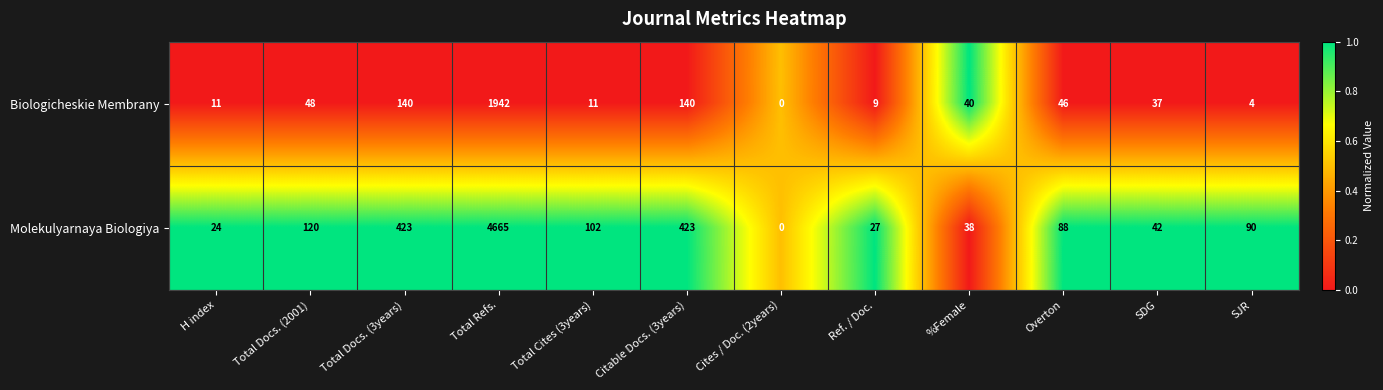

What value does the Molekulyarnaya Biologiya series have at Ref. / Doc., to the nearest 10?

30